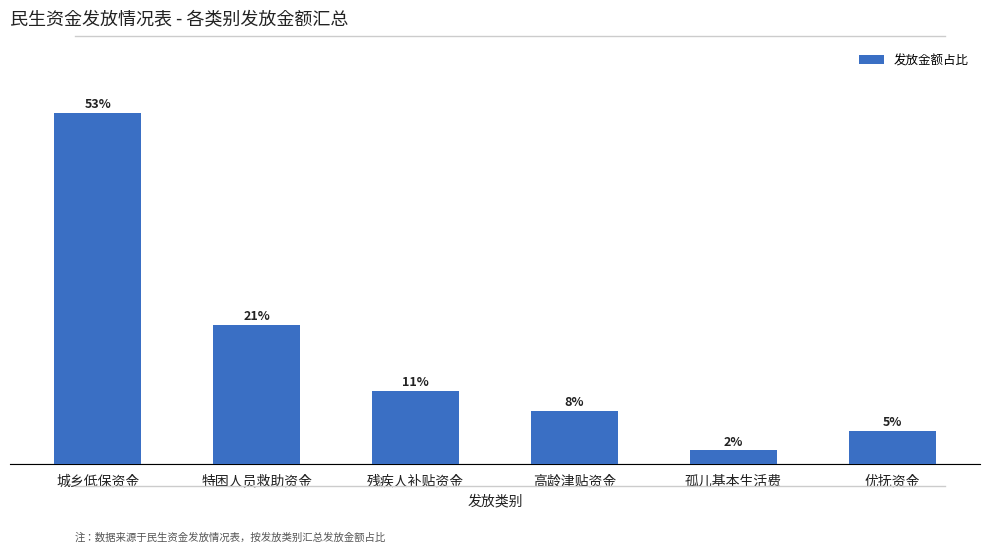

What is the label of the 6th bar from the right?

城乡低保资金